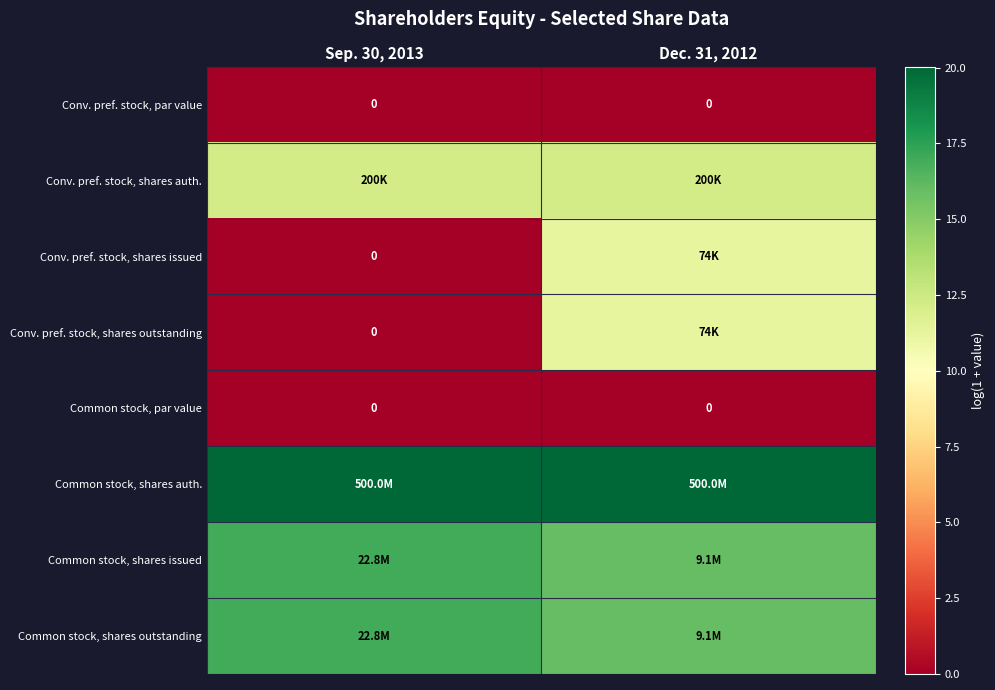

Rank the series by their maximum value, from lowest to highest.

Conv. pref. stock, par value, Common stock, par value, Conv. pref. stock, shares issued, Conv. pref. stock, shares outstanding, Conv. pref. stock, shares auth., Common stock, shares issued, Common stock, shares outstanding, Common stock, shares auth.